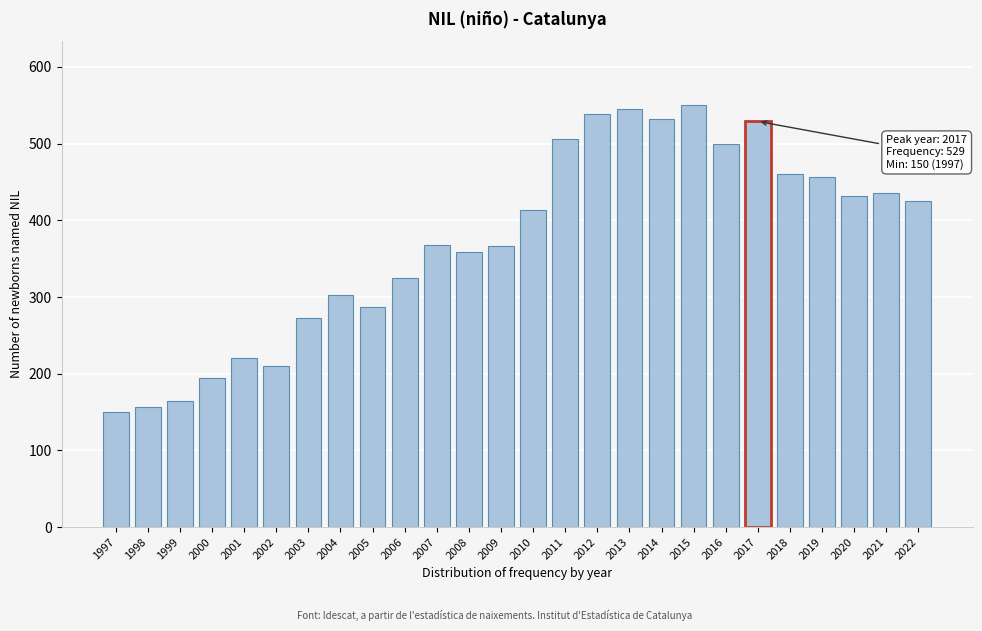

Is it true that the value at 2015 is 208?

False